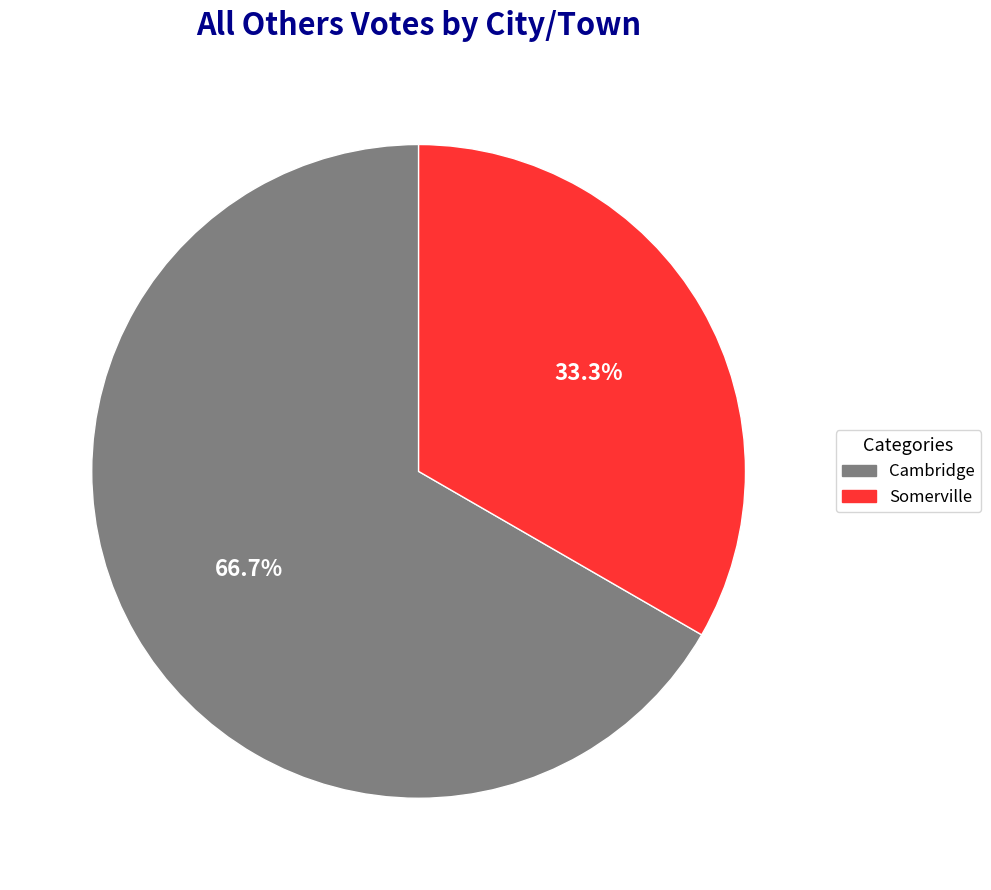

Which has a higher value, Somerville or Cambridge?

Cambridge